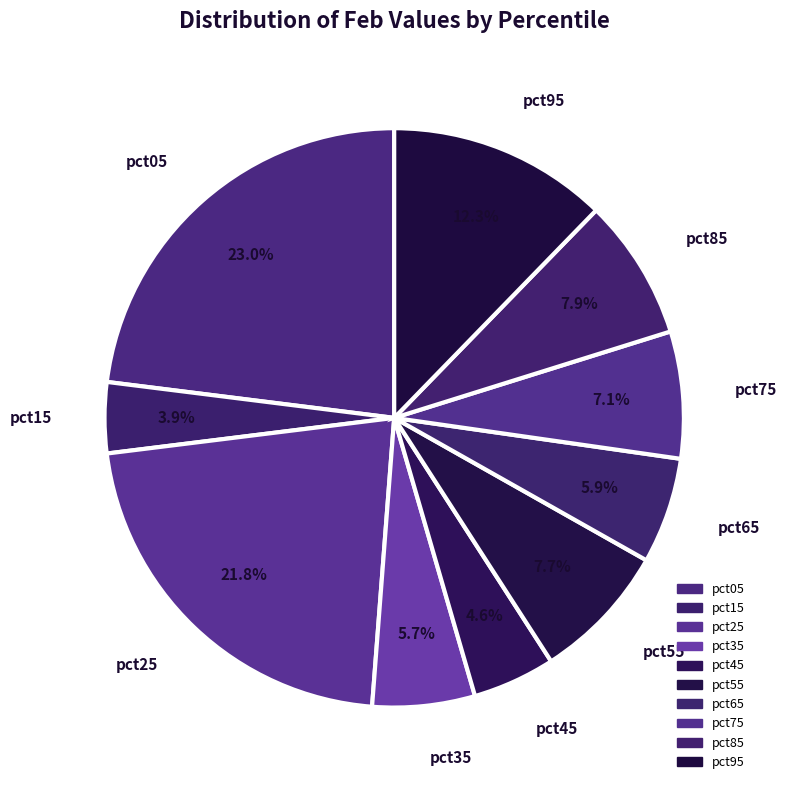

How many slices are in this pie chart?

10